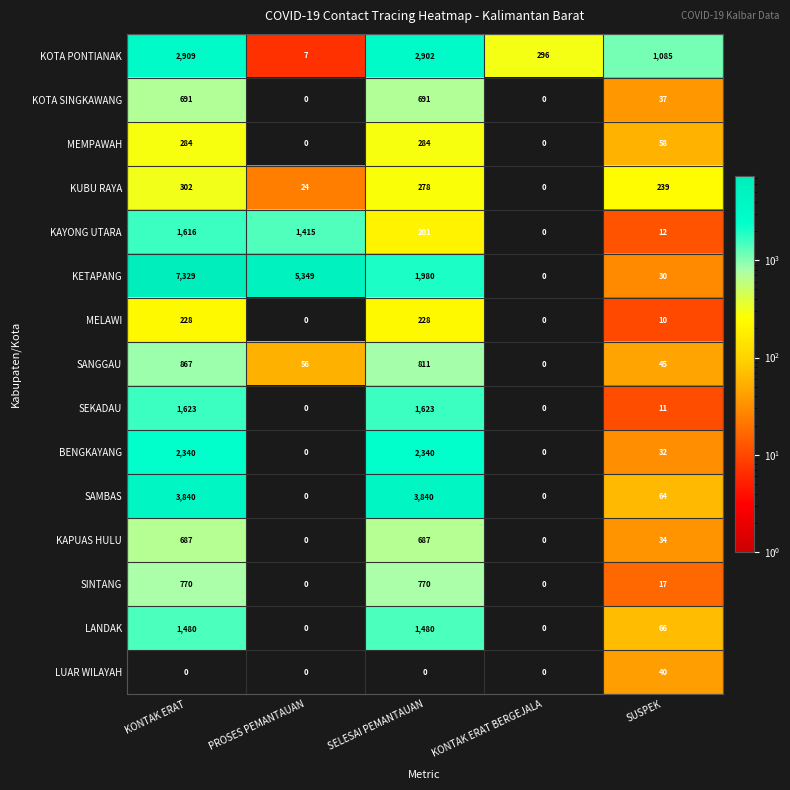

The BENGKAYANG series shows 4069 at SELESAI PEMANTAUAN. True or false?

False